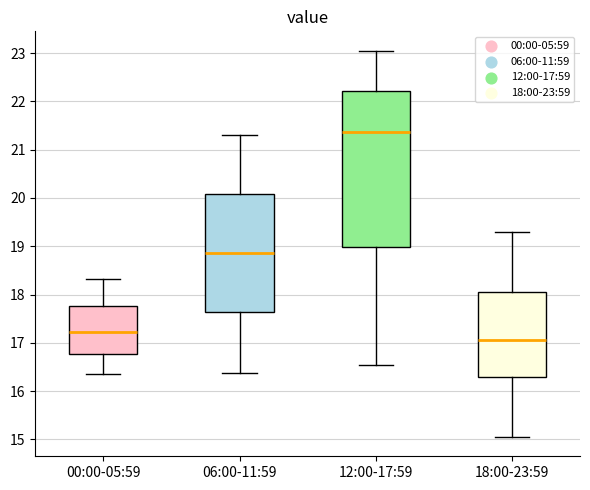

Which box is the tallest, from its lower edge to its upper edge?

12:00-17:59